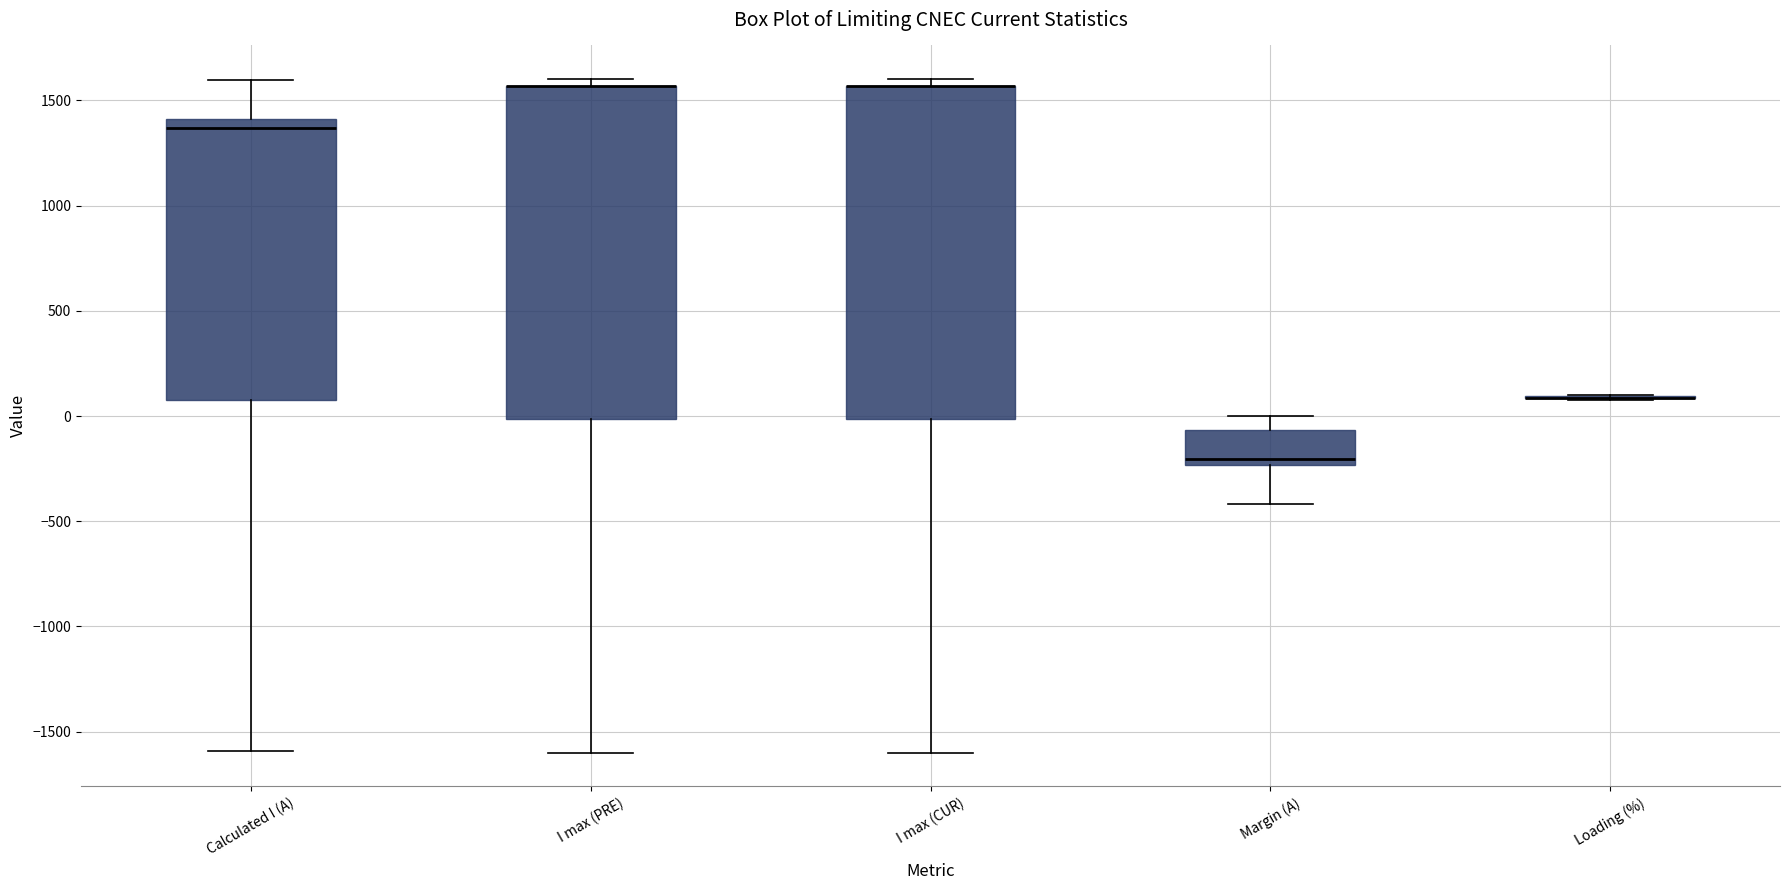

Reading left to right, read every box against the y-axis: the position of its median line, the range the box covers, and the ends of its whiskers. The values are not printed on the chart, so give them approximately, as read against the axis.

Calculated I (A): median 1350, box 100 to 1400, whiskers -1600 to 1600
I max (PRE): median 1550 (drawn on the box's upper edge), box 0 to 1550, whiskers -1600 to 1600
I max (CUR): median 1550 (drawn on the box's upper edge), box 0 to 1550, whiskers -1600 to 1600
Margin (A): median -200, box -250 to -50, whiskers -400 to 0
Loading (%): box collapsed to a line at 100, whiskers 50 to 100